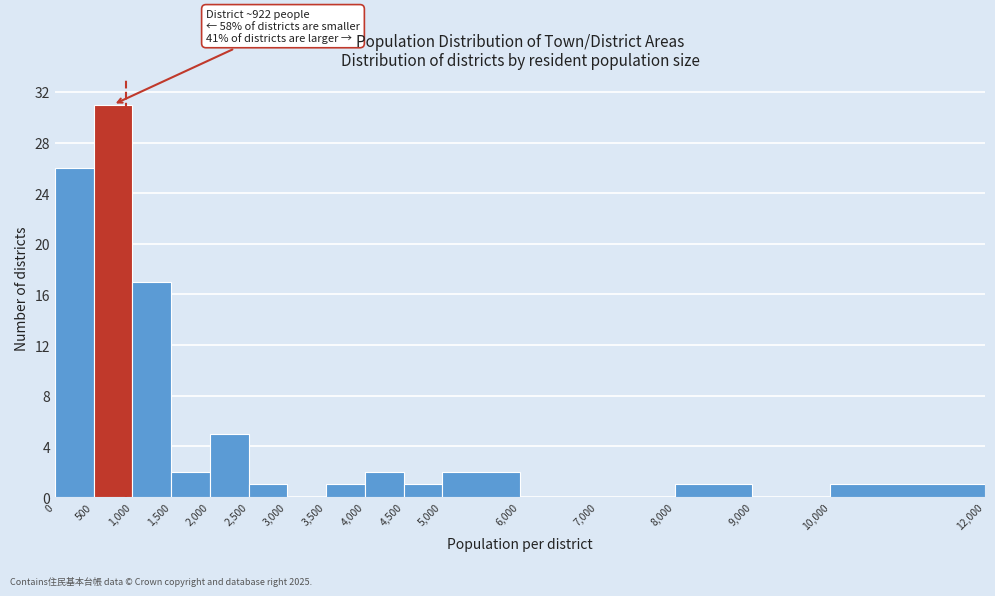

Over which range of the x-axis is the bar tallest?

500 to 1,000